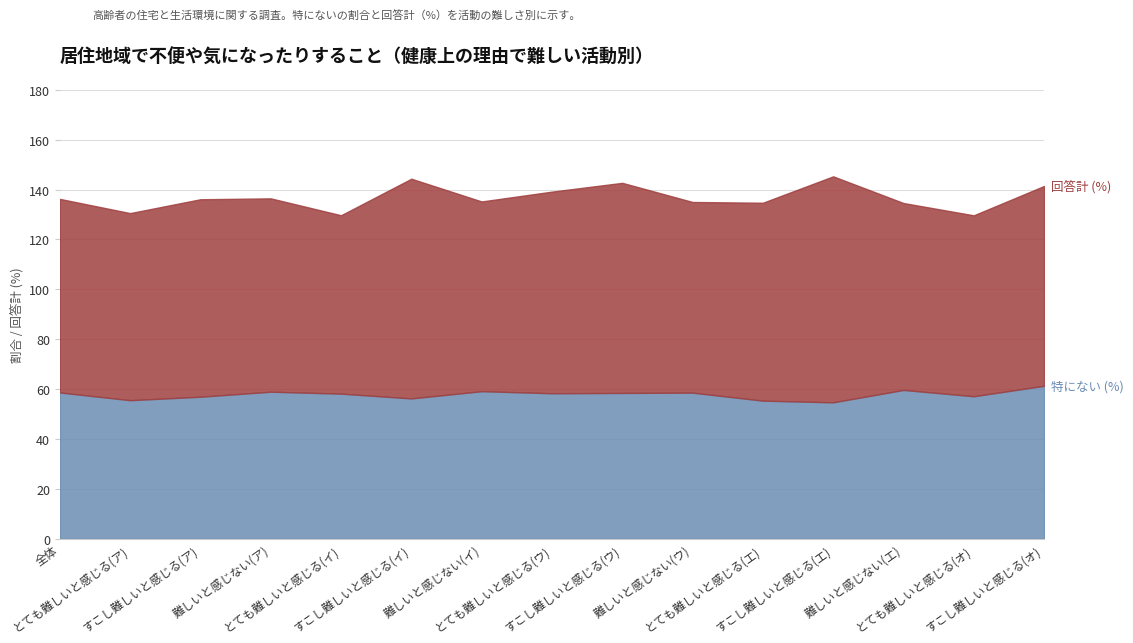

True or false: 回答計 (%) and 特にない (%) cross at least once.

False